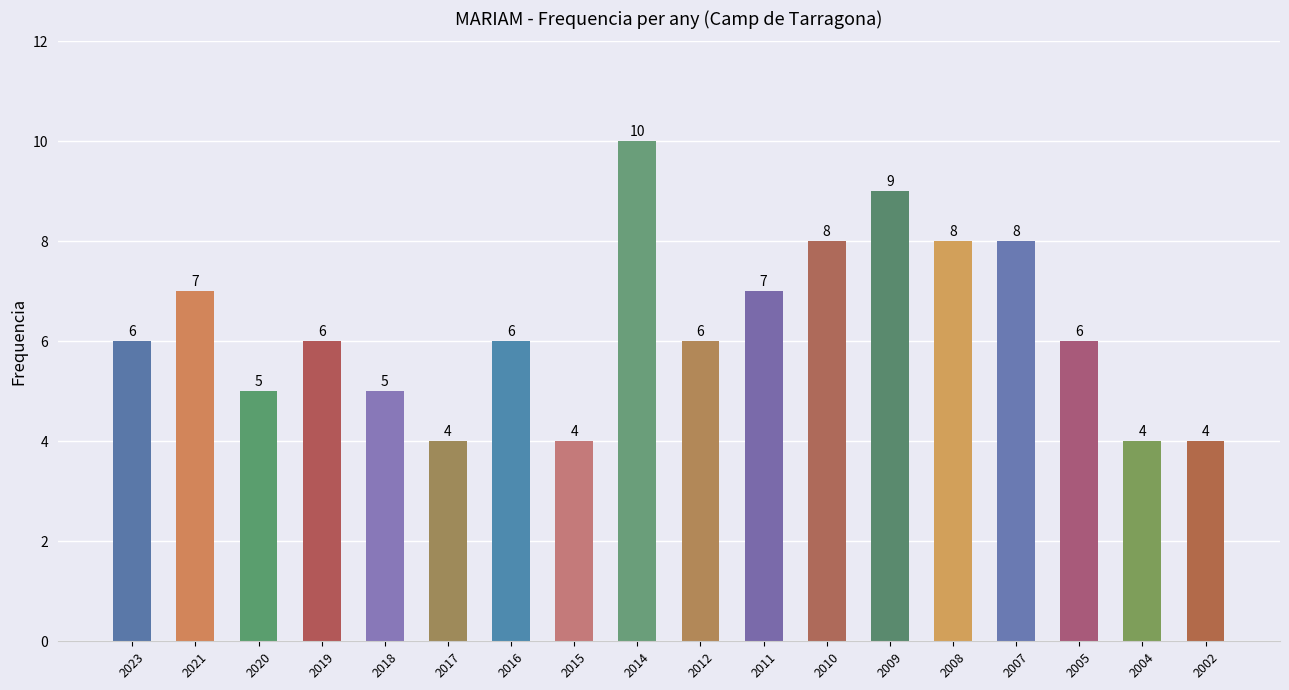

Which category has the highest value across all series?

2014